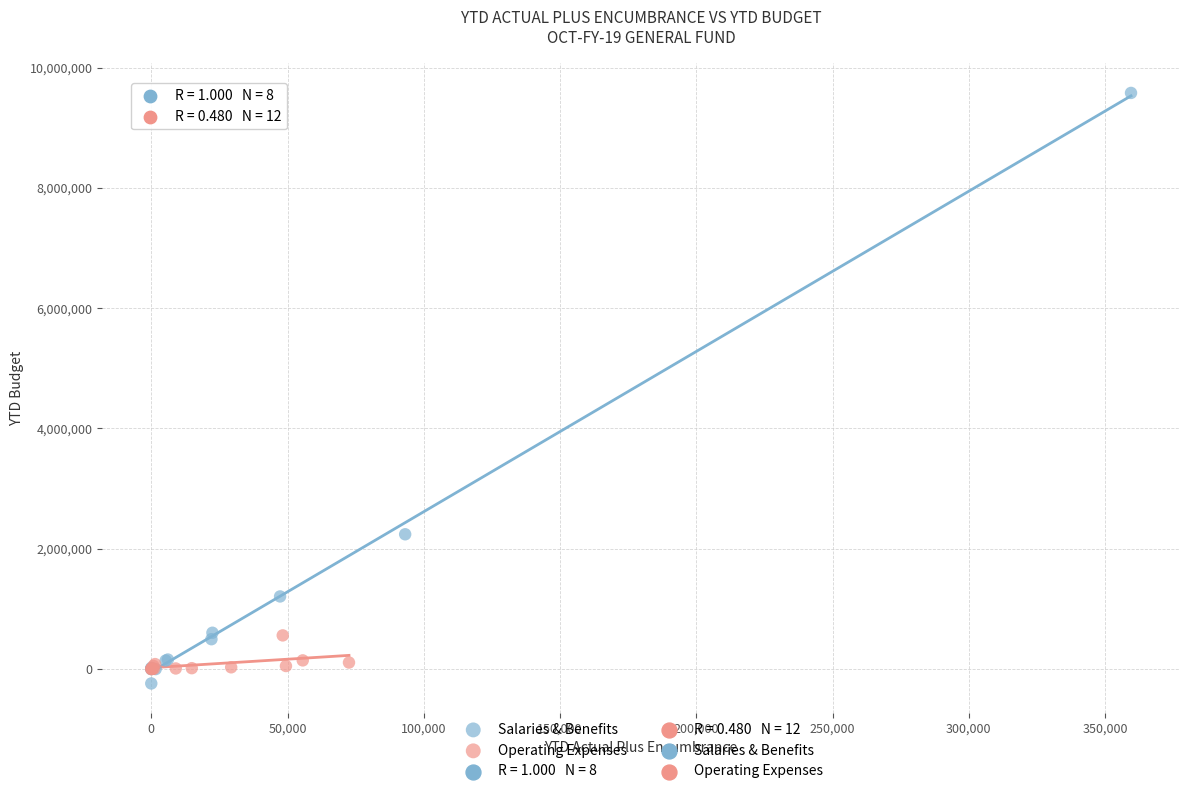

Which series reaches the maximum Y coordinate?

Salaries & Benefits